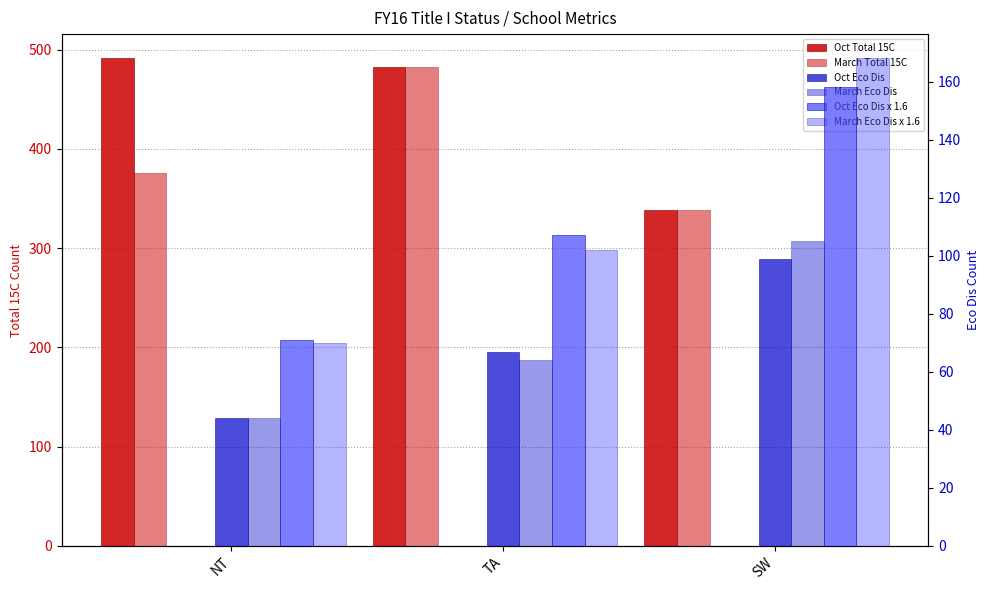

Rank the categories by Oct Total 15C value from highest to lowest.

NT, TA, SW